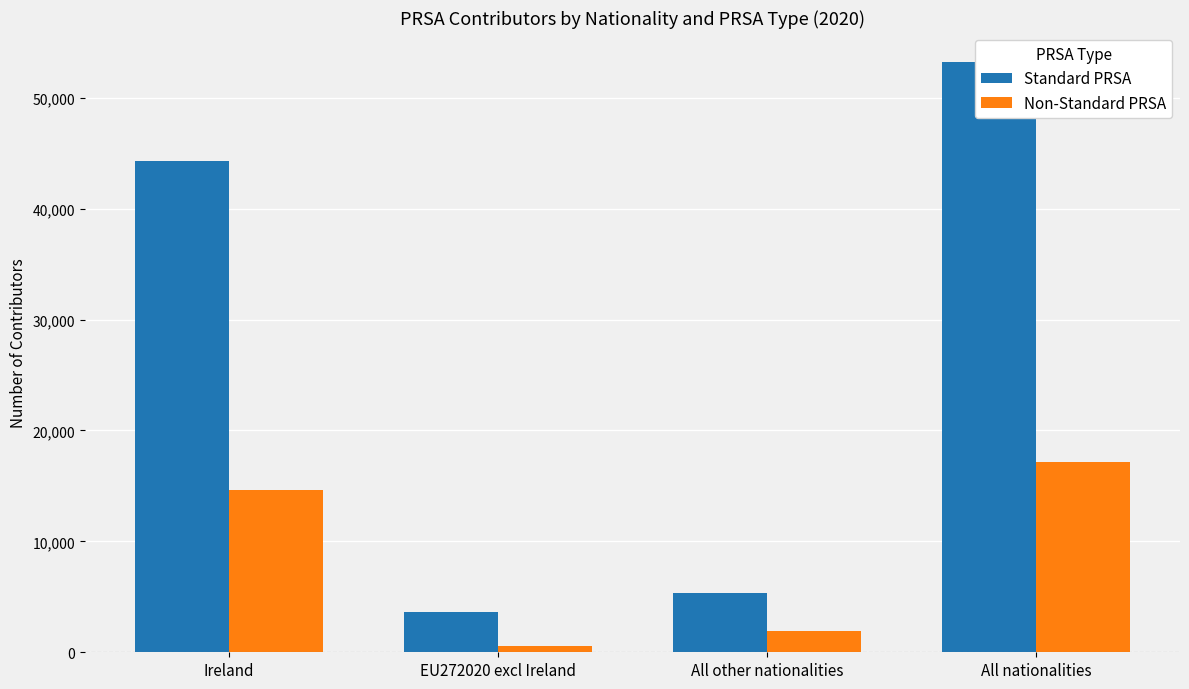

List the series in order of their overall mean, lowest first.

Non-Standard PRSA, Standard PRSA